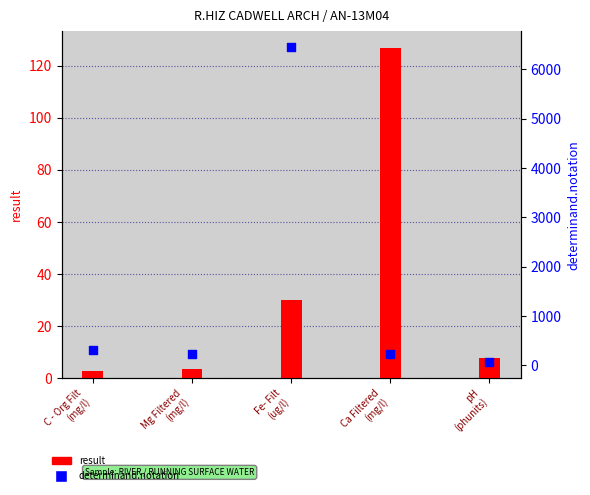

Which series has the largest Y range (max minus min)?

determinand.notation